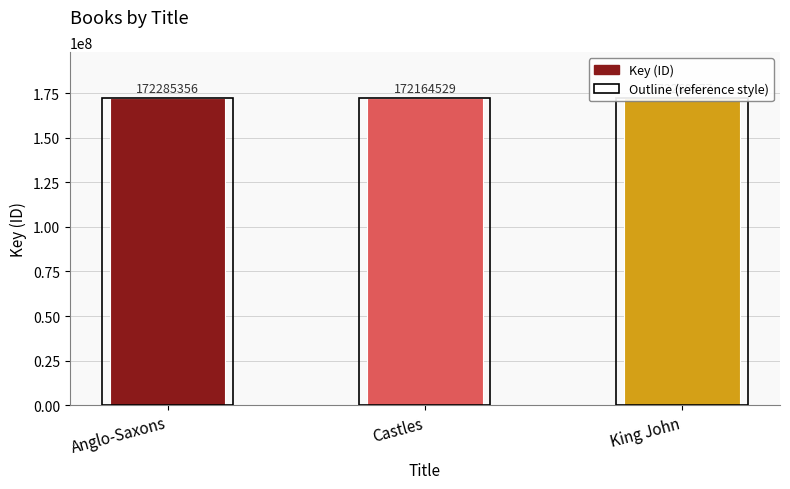

How many values are between 172164529 and 172285356?

3